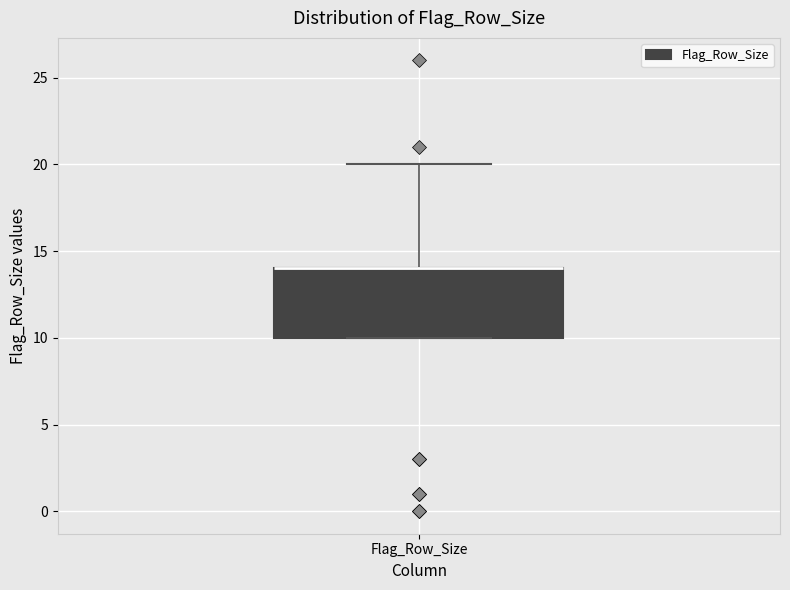

Where is the lower edge of the box for Flag_Row_Size on the y-axis? The values are not printed on the chart, so give them approximately, as read against the axis.

10